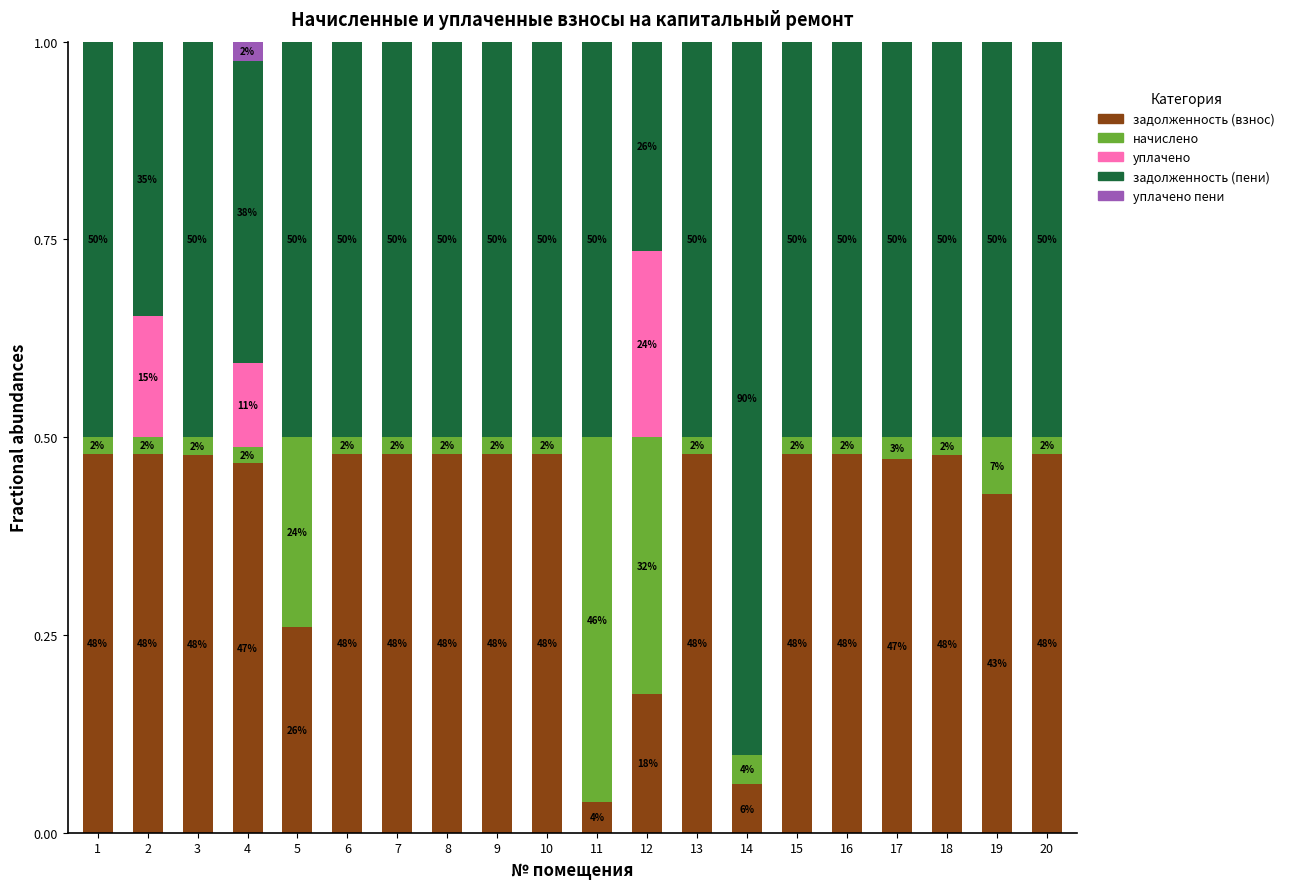

Is it true that уплачено пени equals -0.0 at 11?

False